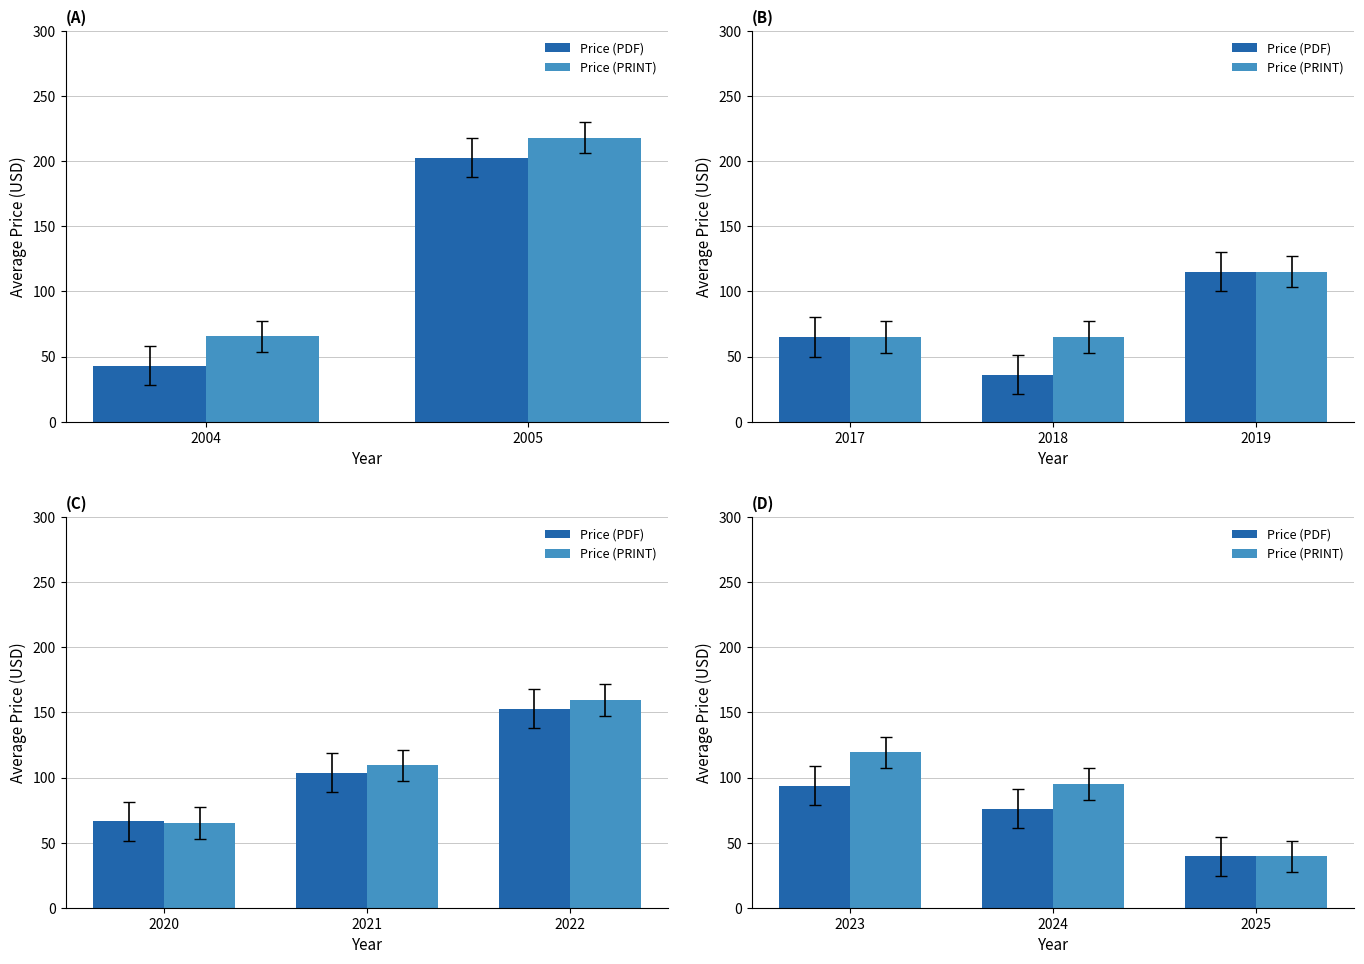

How many distinct data groups are displayed?

2